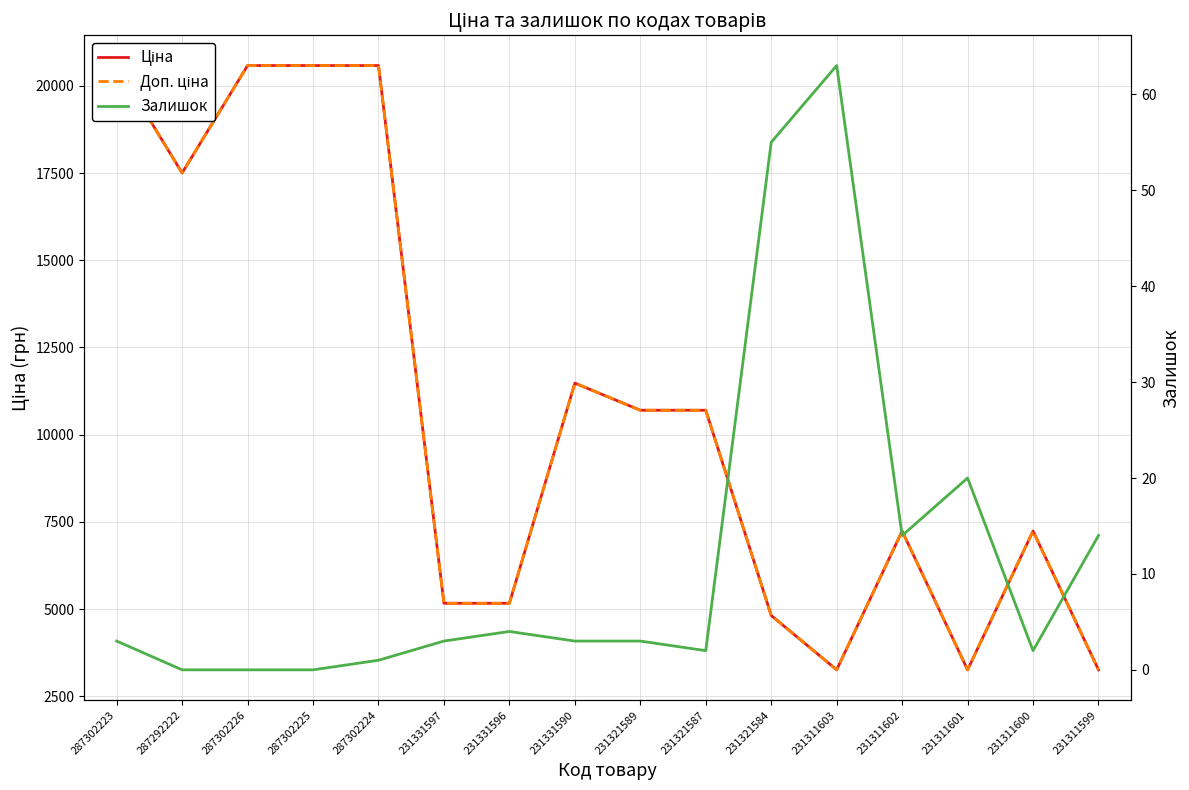

The Залишок series shows 63.0 at 231311603. True or false?

True